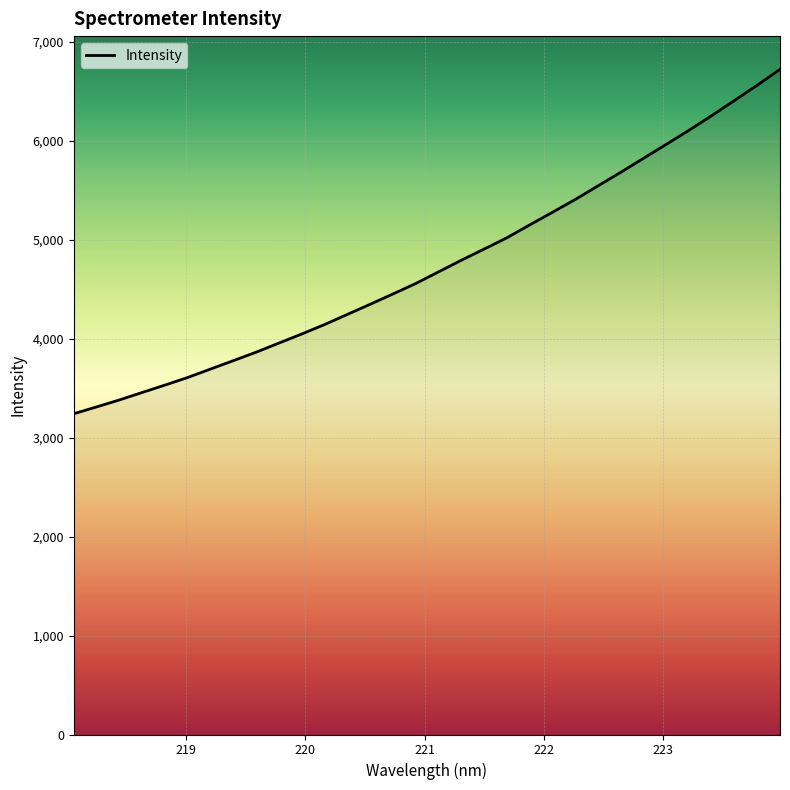

How many lines are shown in the chart?

1